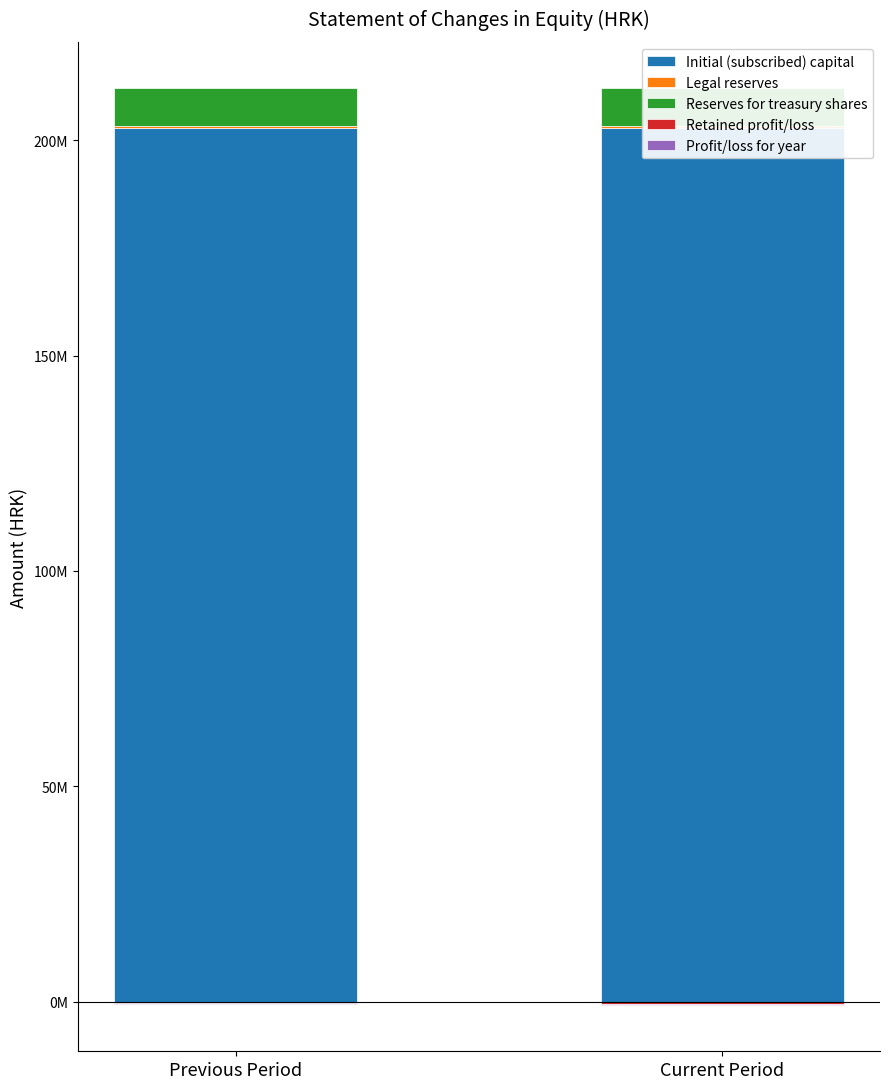

What is the highest value of the Retained profit/loss series?

-342375